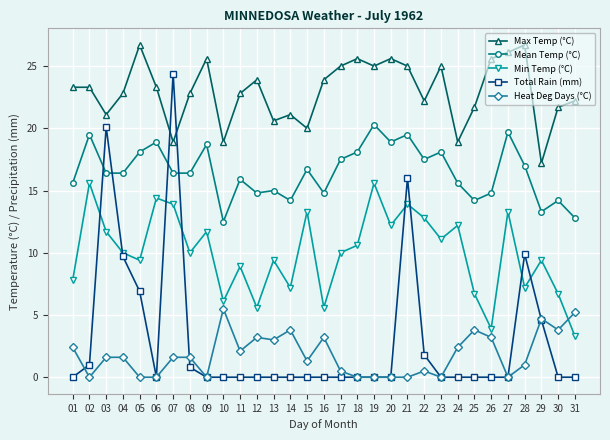

Which series has the largest range (max minus min)?

Total Rain (mm)